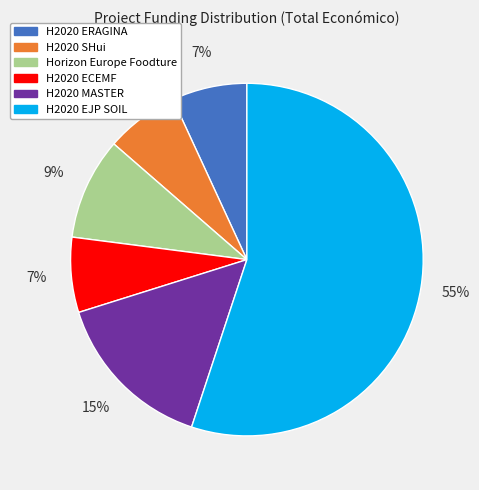

To the nearest percent, what portion does H2020 ECEMF represent?

7%